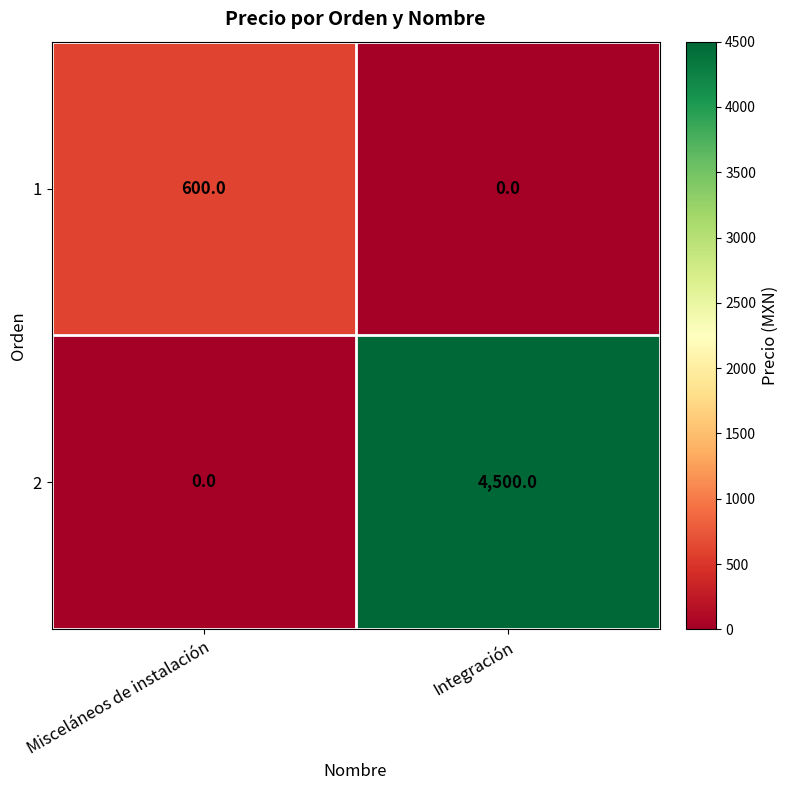

Which series changed the most between Misceláneos de instalación and Integración?

2